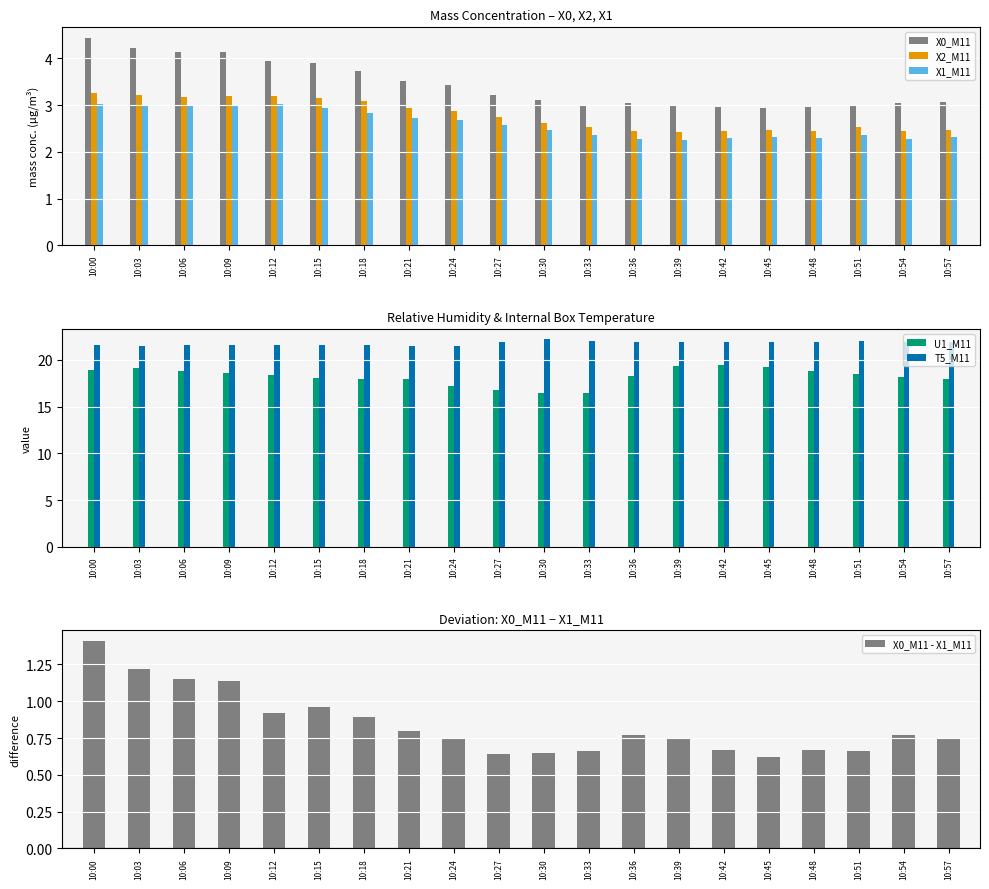

List the series in order of their peak value, lowest first.

X0_M11 - X1_M11, X1_M11, X2_M11, X0_M11, U1_M11, T5_M11